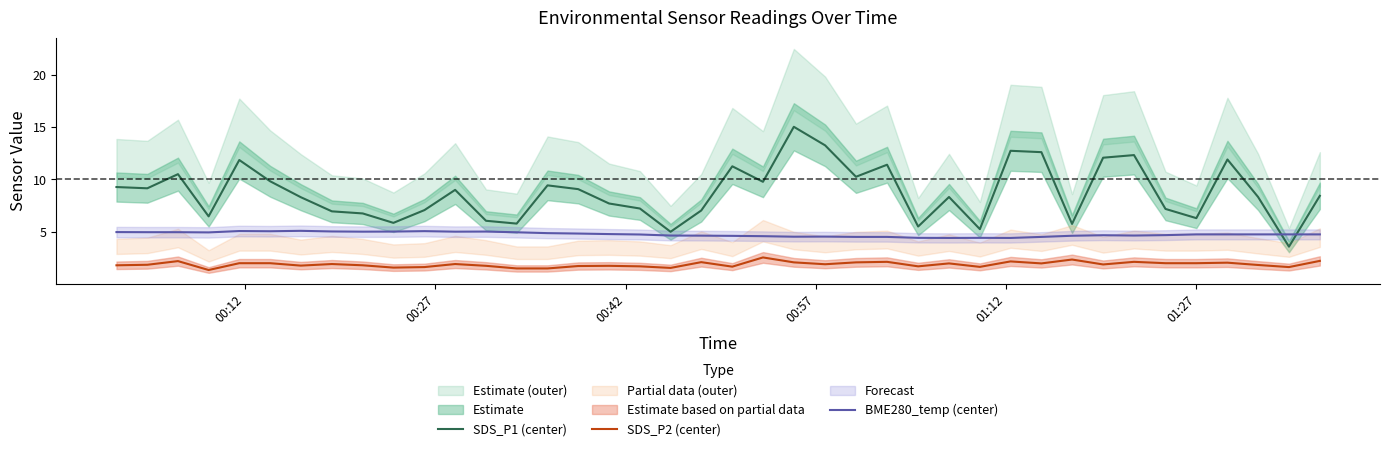

What are all the series names shown in the legend?

SDS_P1 (center), SDS_P2 (center), BME280_temp (center)